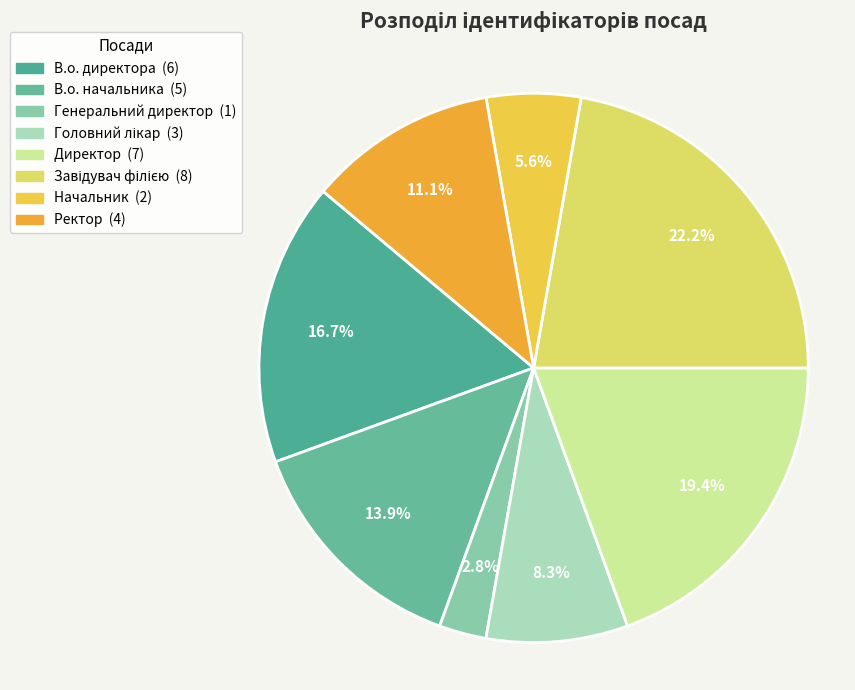

The Ректор slice represents 11% of the pie. True or false?

True